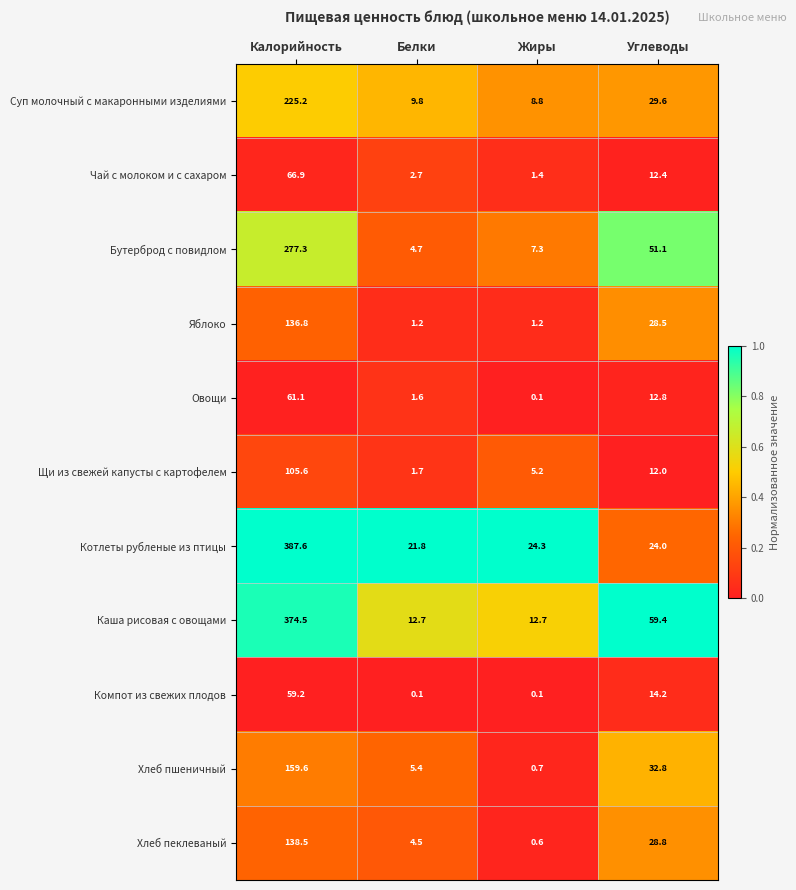

Is it true that Яблоко equals 1.2 at Жиры?

True